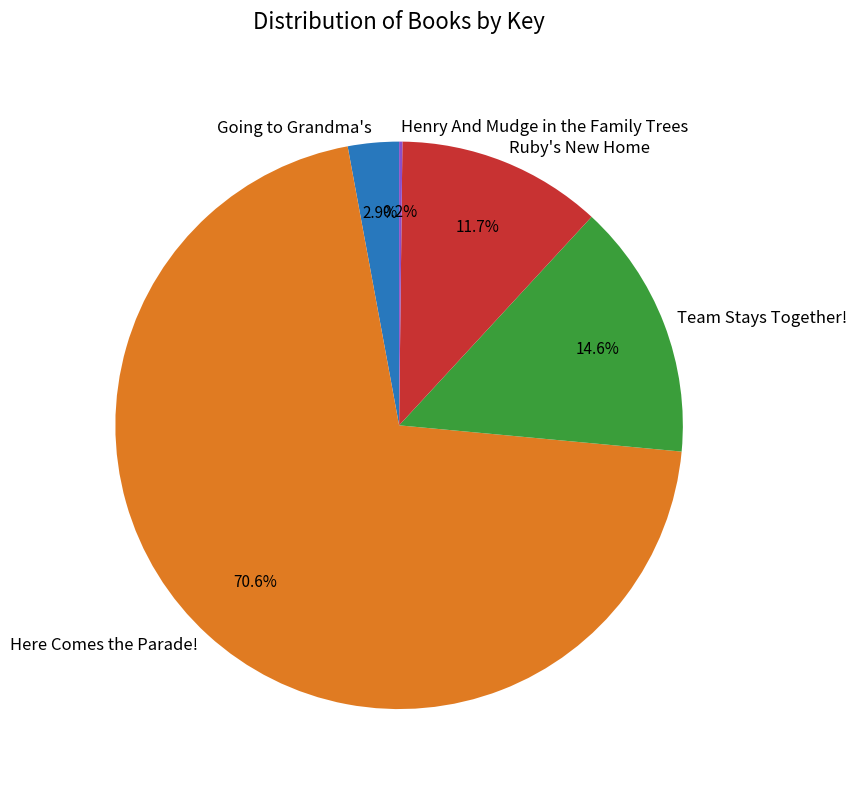

To the nearest percent, what is the combined percentage of Ruby's New Home and Here Comes the Parade!?

82%